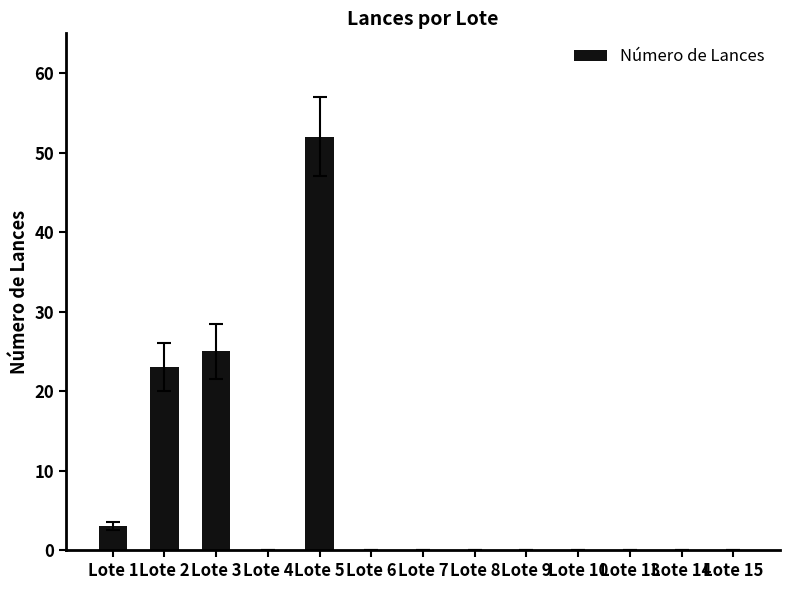

True or false: the data shows 0 at Lote 6.

True